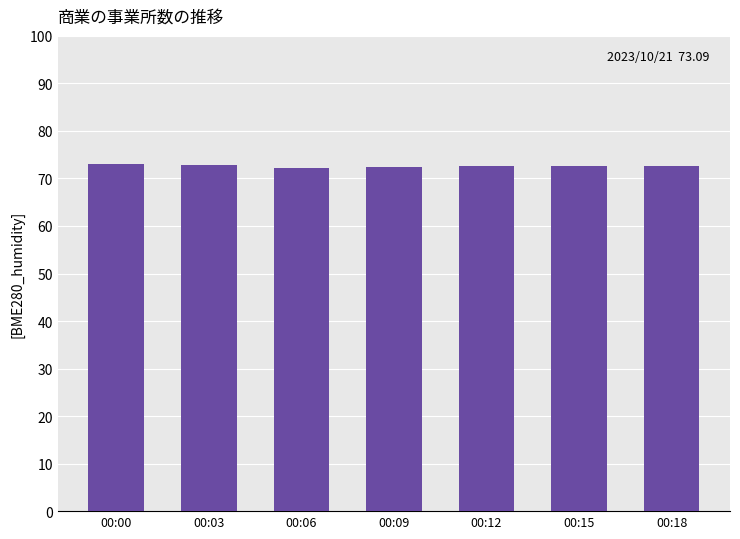

What is the difference between the values at 00:03 and 00:12?

0.3